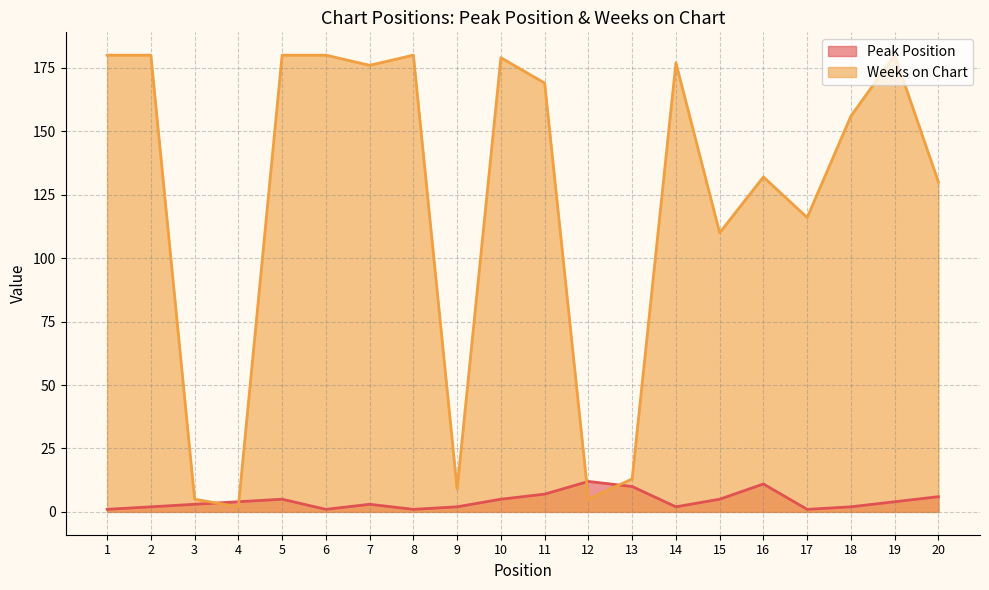

What is the value of the Peak Position point at the 5th from the left?

5